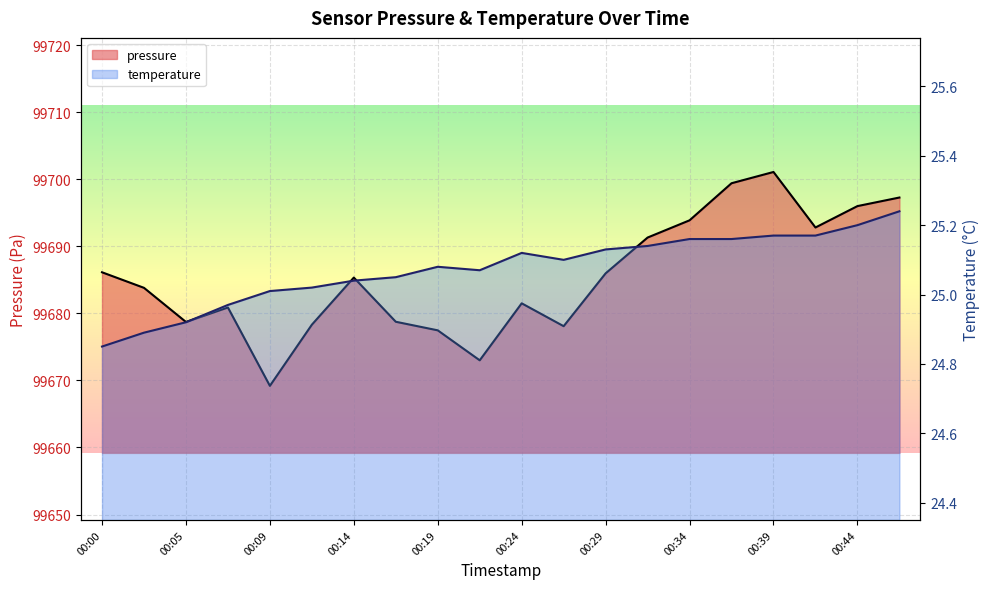

At which label does pressure reach its peak?

00:39